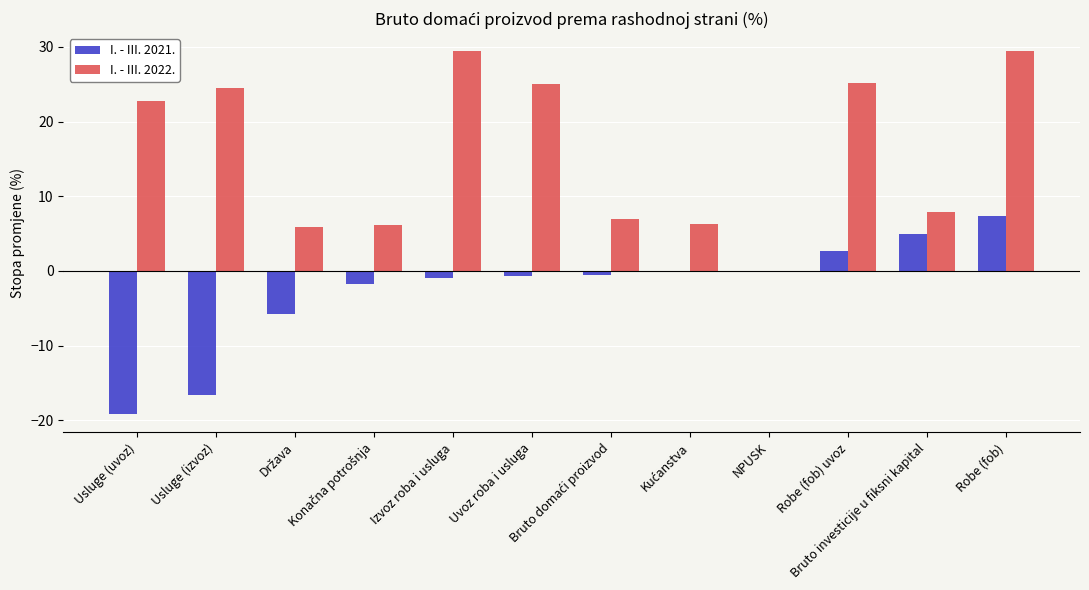

What is the sum of all I. - III. 2022. values?

189.3